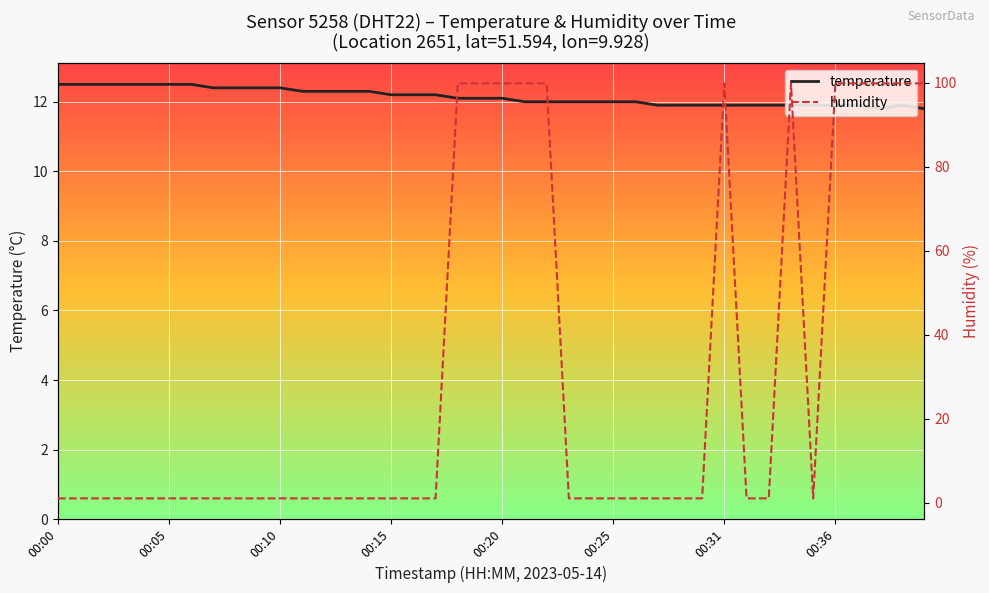

What is the label of the 21st point from the right?

19